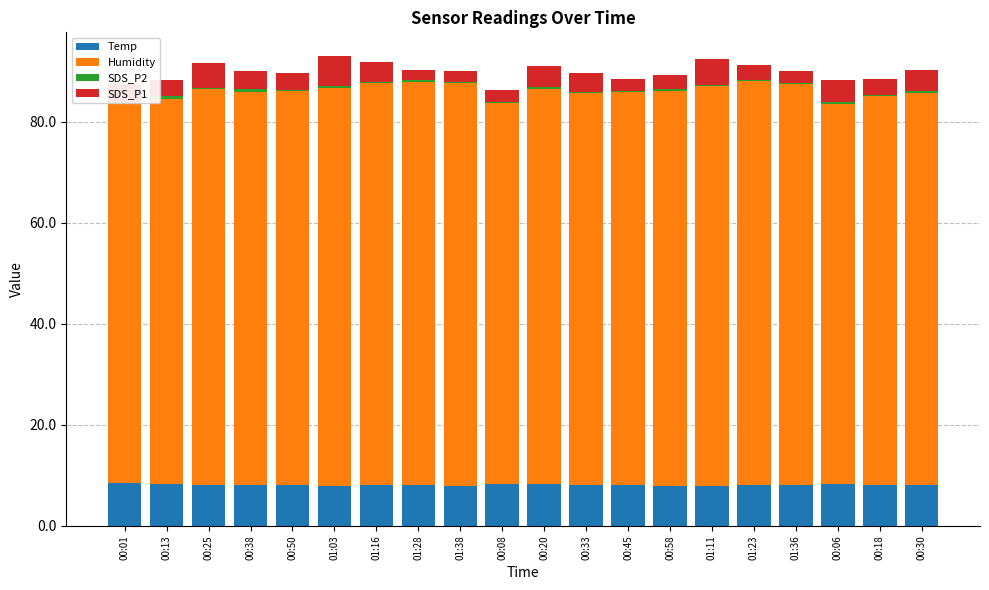

What is the minimum value shown in the chart?

0.1